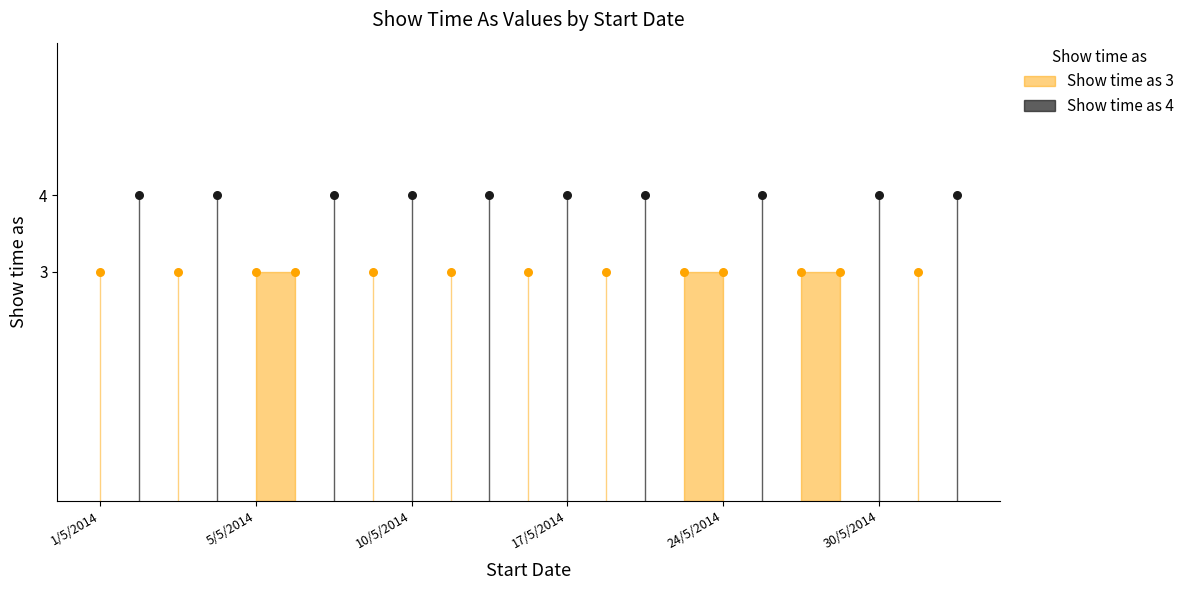

What is the ratio of the value at 24/5/2014 to the value at 18/5/2014?

1.0